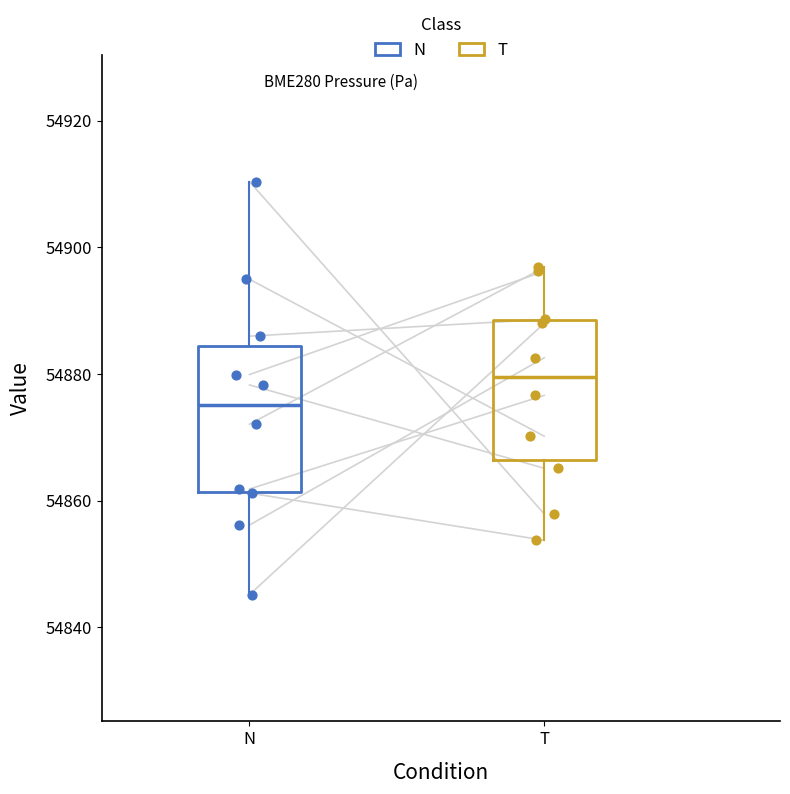

Reading left to right, transcribe this box plot: for each box, give where its median line is, the range the box spans, and where its two whiskers end, as read against the y-axis. The values are not printed on the chart, so give them approximately, as read against the axis.

N: median 54876, box 54862 to 54884, whiskers 54846 to 54910
T: median 54880, box 54866 to 54888, whiskers 54854 to 54896